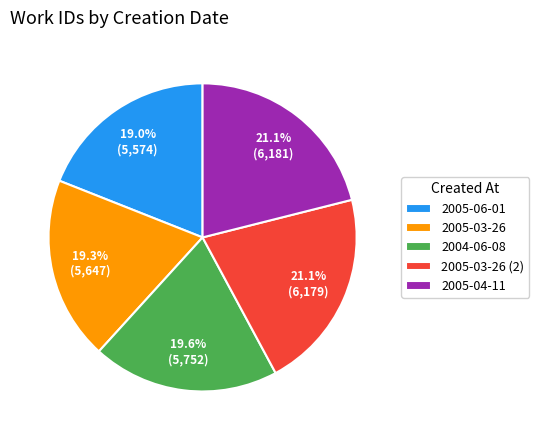

What percentage is the 2005-04-11 slice, to the nearest percent?

21%